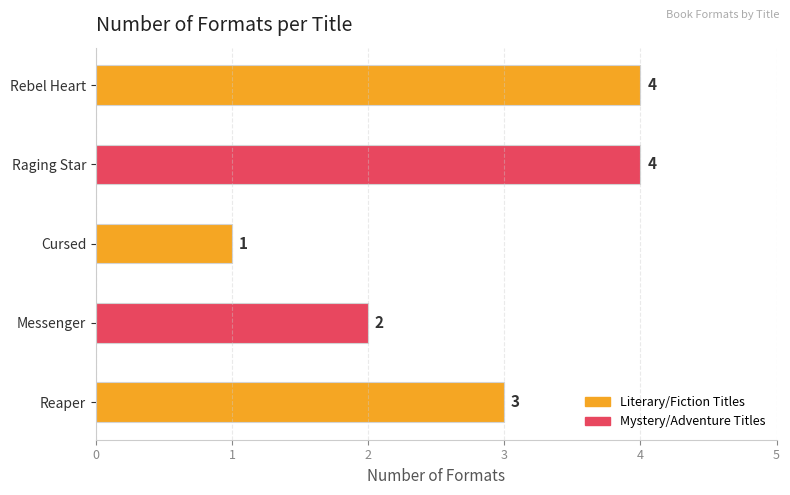

Does the chart contain stacked bars?

No